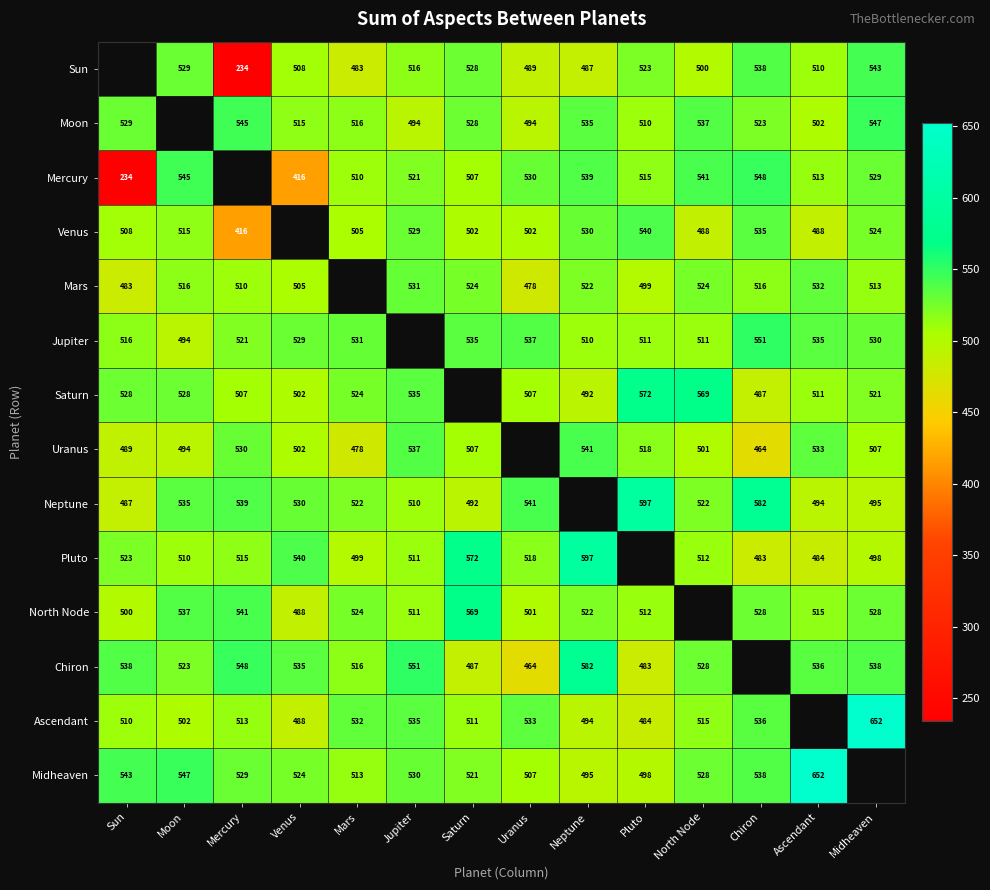

What is the sum of the Mars values at Saturn and Neptune?

1046